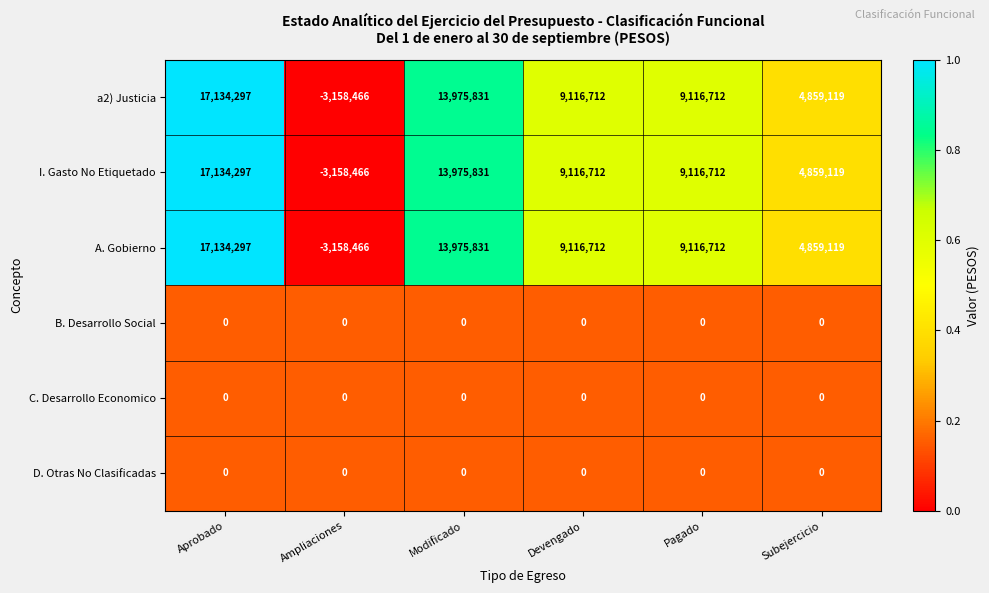

What is the minimum value shown in the chart?

-3158466